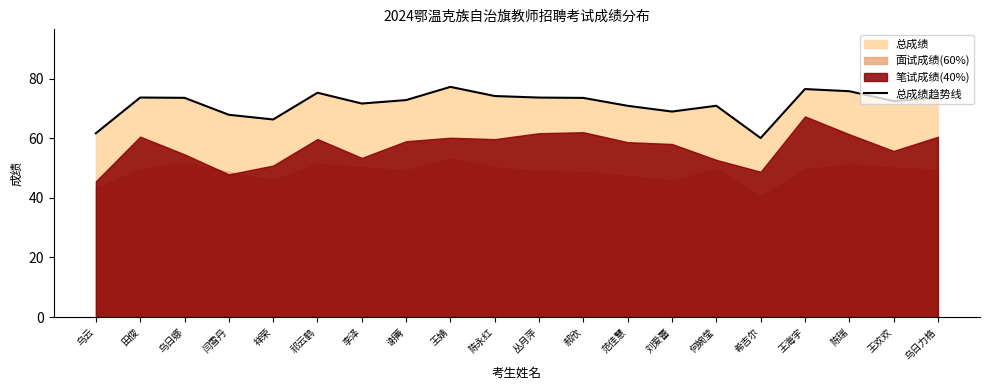

What is the difference between the second highest and second lowest values?

14.8